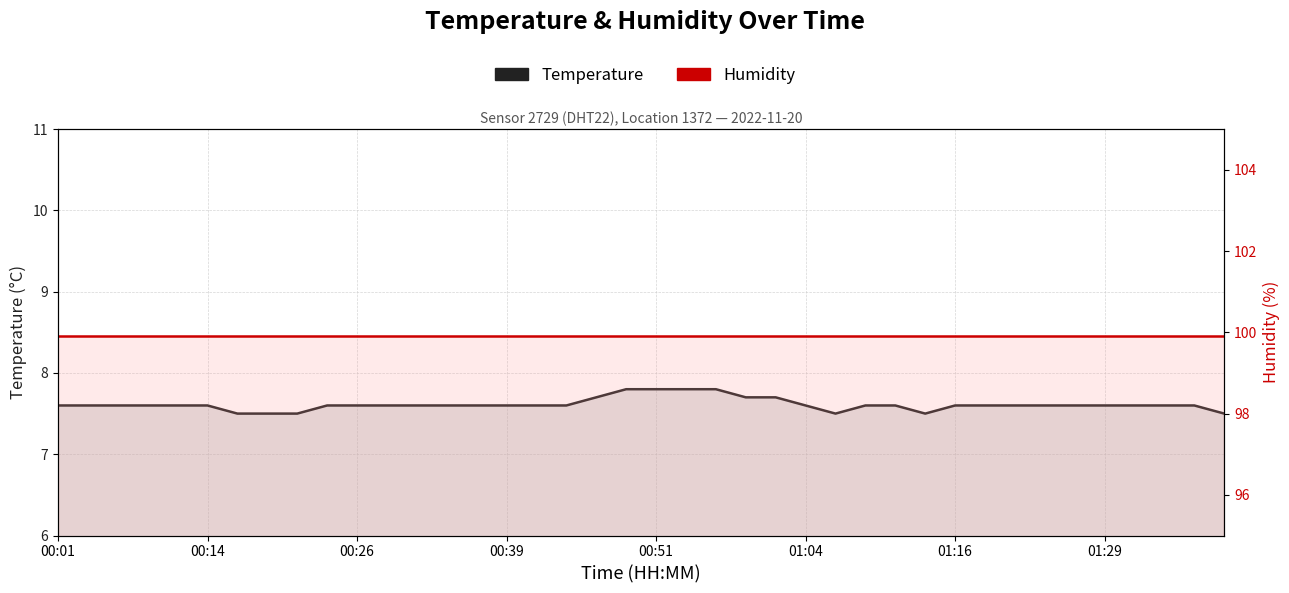

True or false: Humidity and Temperature cross at least once.

False